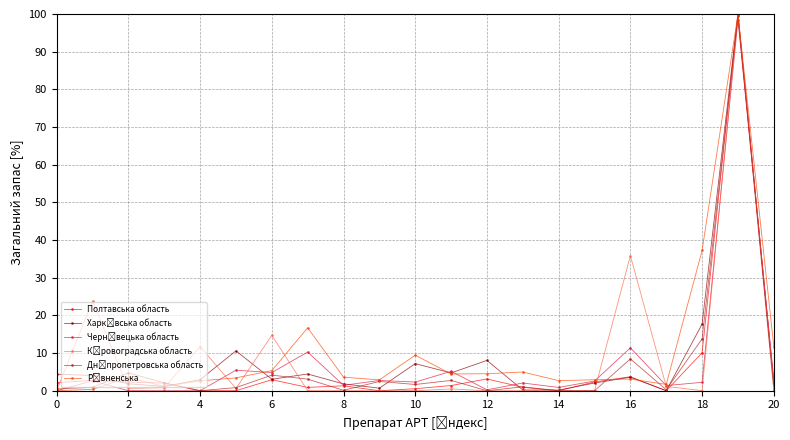

What is the maximum value shown in the chart?

100.0